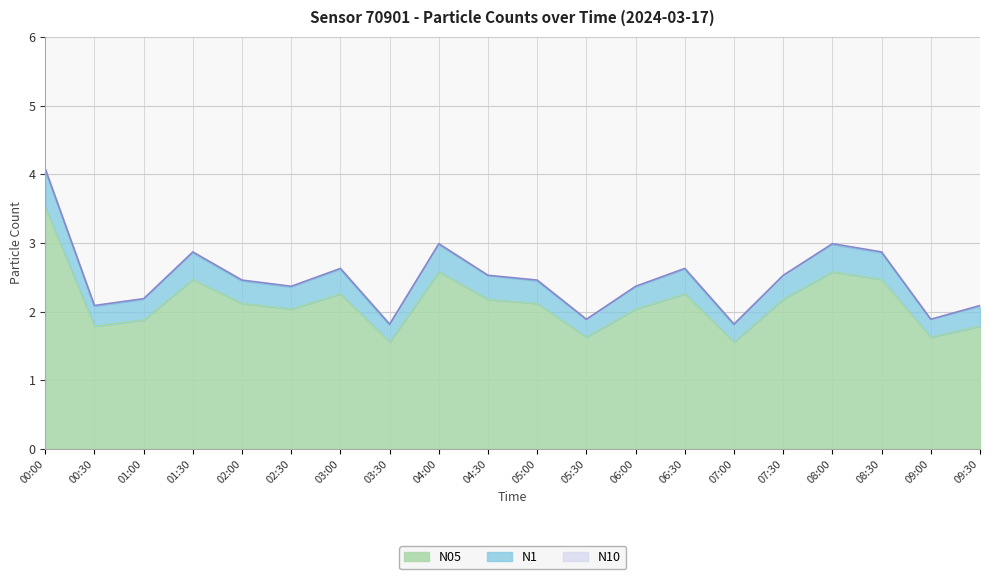

At which category does N1 reach its first local peak?

01:30